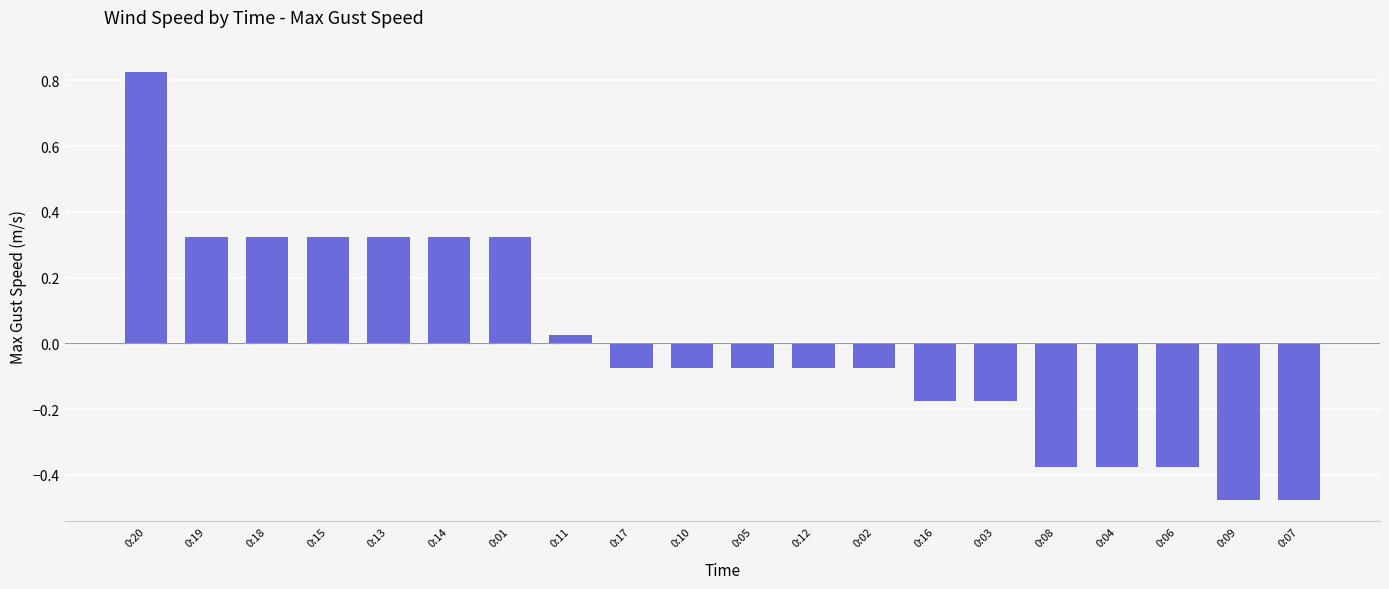

What is the difference between the maximum and minimum values?

1.3